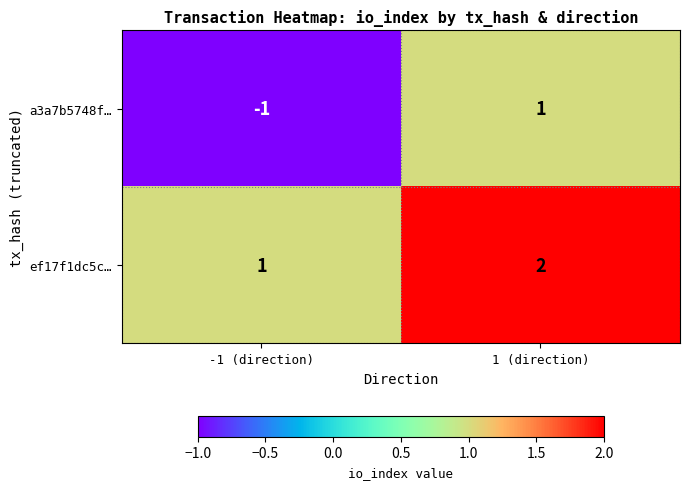

At which label does a3a7b5748f… reach its minimum?

-1 (direction)